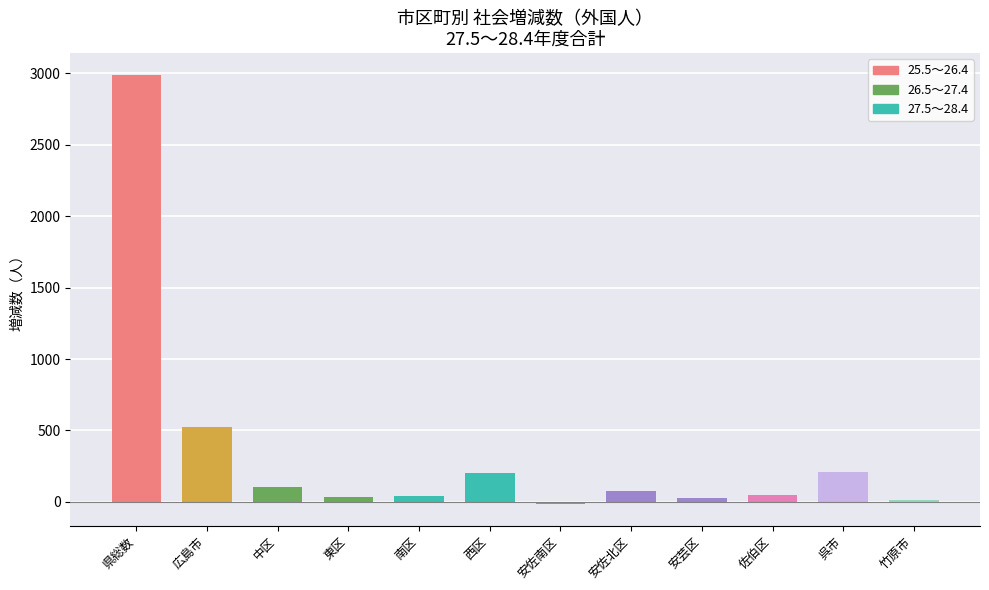

Are the bars grouped side by side (vs. stacked)?

Yes